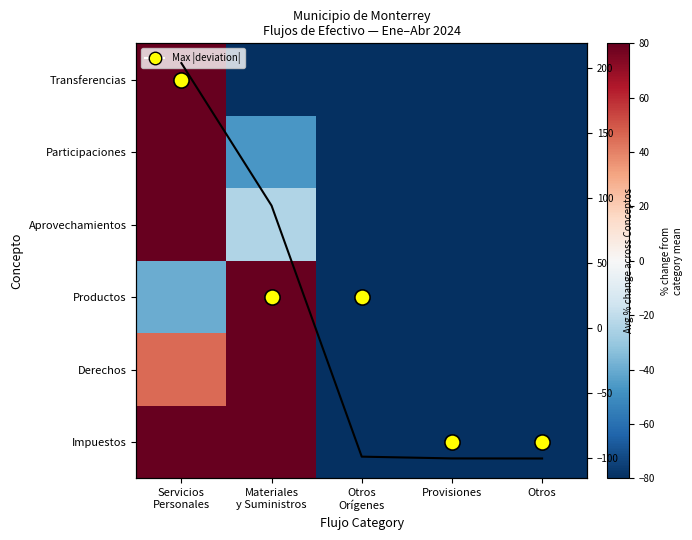

Count the number of categories in the chart.

5